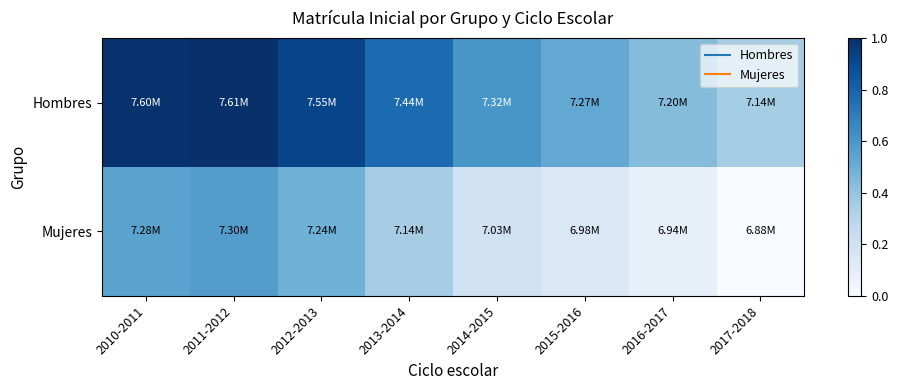

Reading left to right, extract all data points from this chart.

Hombres: 2010-2011=1.0	2011-2012=1.0	2012-2013=0.9	2013-2014=0.8	2014-2015=0.6	2015-2016=0.5	2016-2017=0.4	2017-2018=0.4
Mujeres: 2010-2011=0.6	2011-2012=0.6	2012-2013=0.5	2013-2014=0.3	2014-2015=0.2	2015-2016=0.1	2016-2017=0.1	2017-2018=0.0